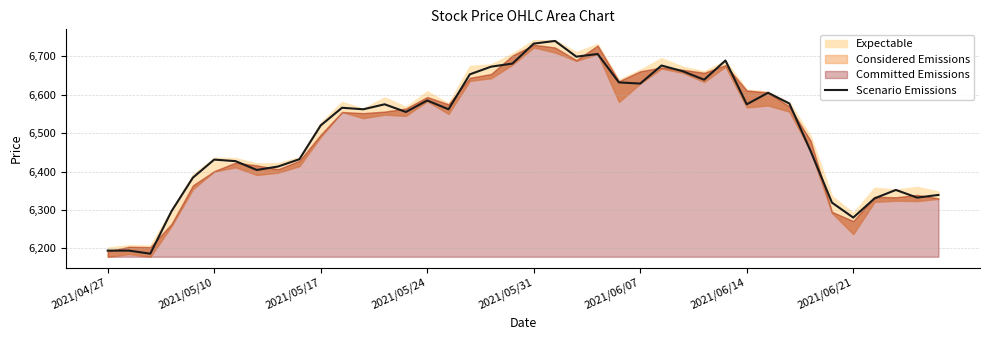

Where does the data first go above 6562?

11